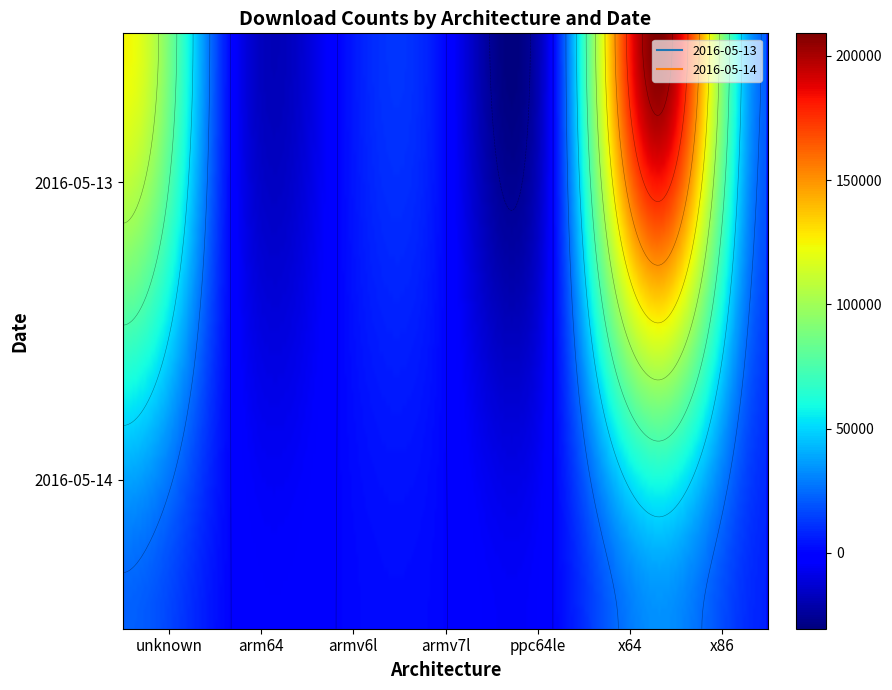

At which label does 2016-05-13 reach its minimum?

ppc64le